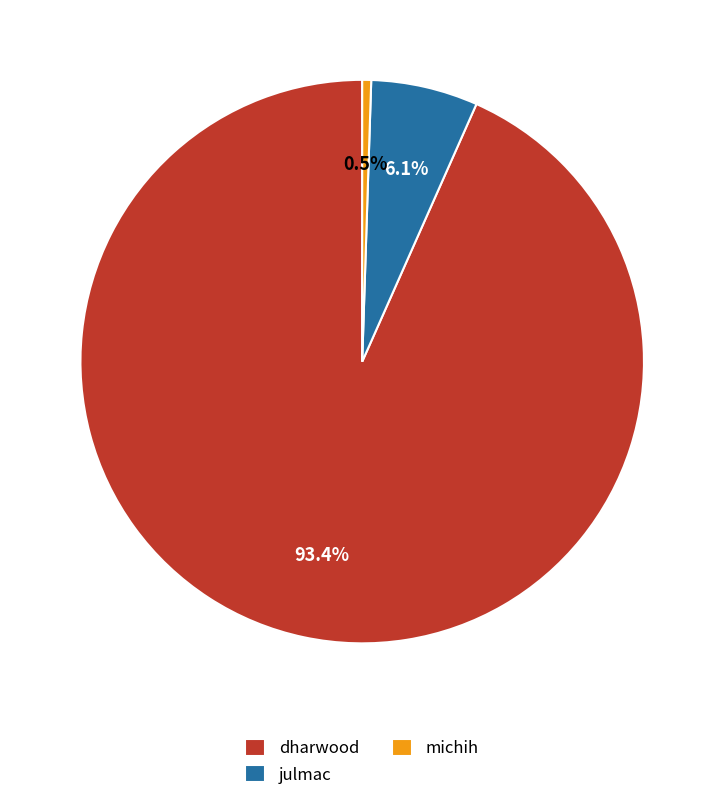

Do julmac and dharwood together represent more than half of the pie?

Yes